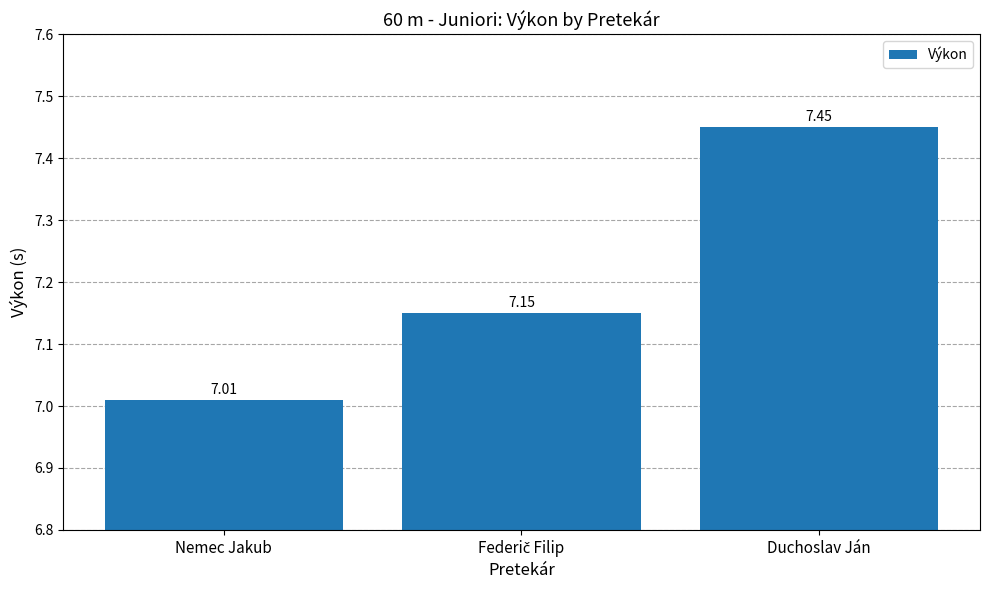

Between Nemec Jakub and Duchoslav Ján, which is larger?

Duchoslav Ján